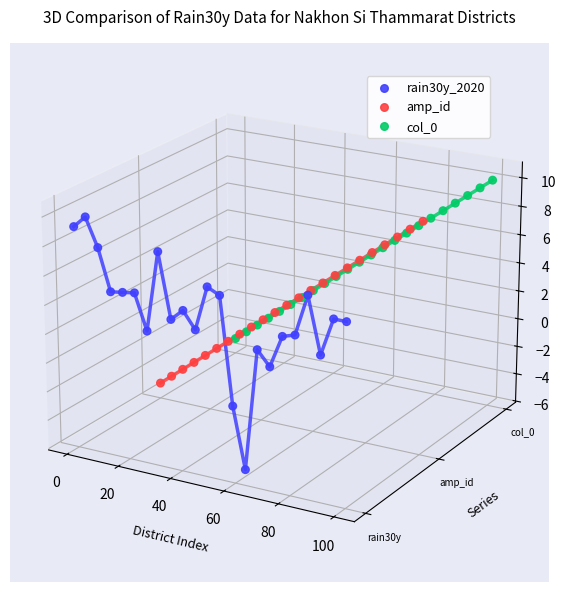

Which series has the widest spread of Y values?

rain30y_2020